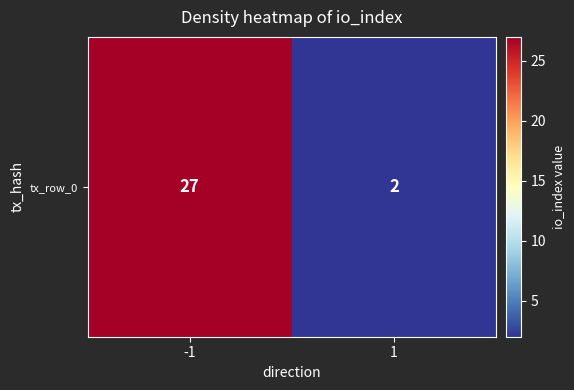

What is the maximum value shown in the chart?

27